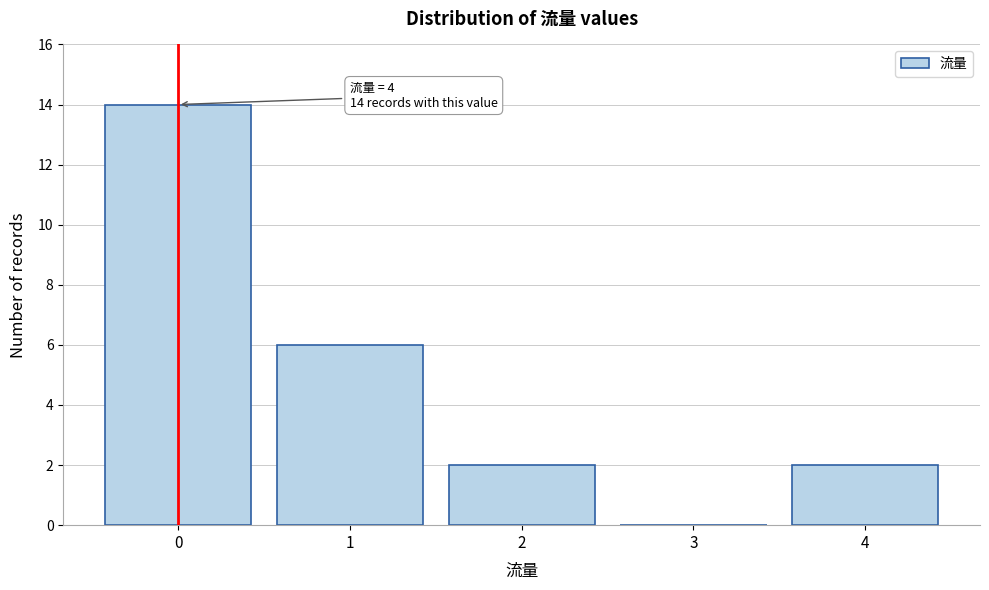

Over which range of the x-axis is the bar tallest?

-0.5 to 0.5